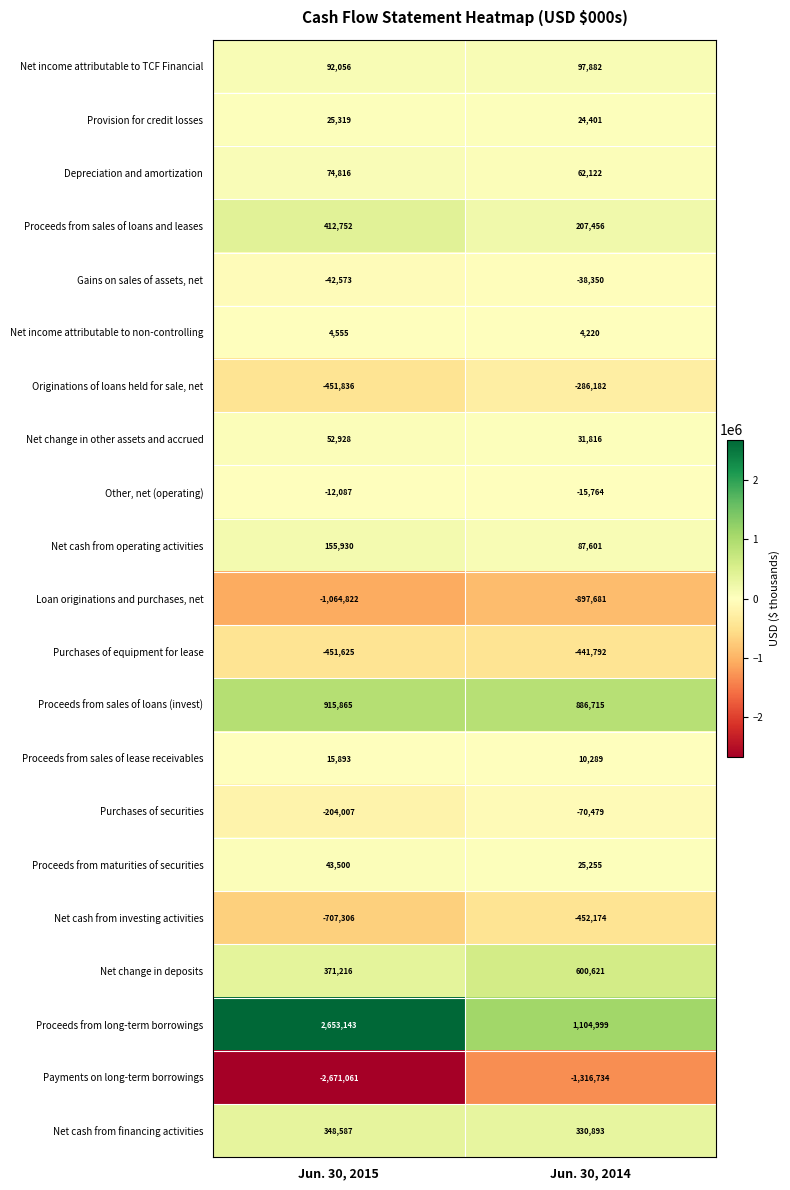

The Net income attributable to non-controlling series shows 4555 at Jun. 30, 2015. True or false?

True